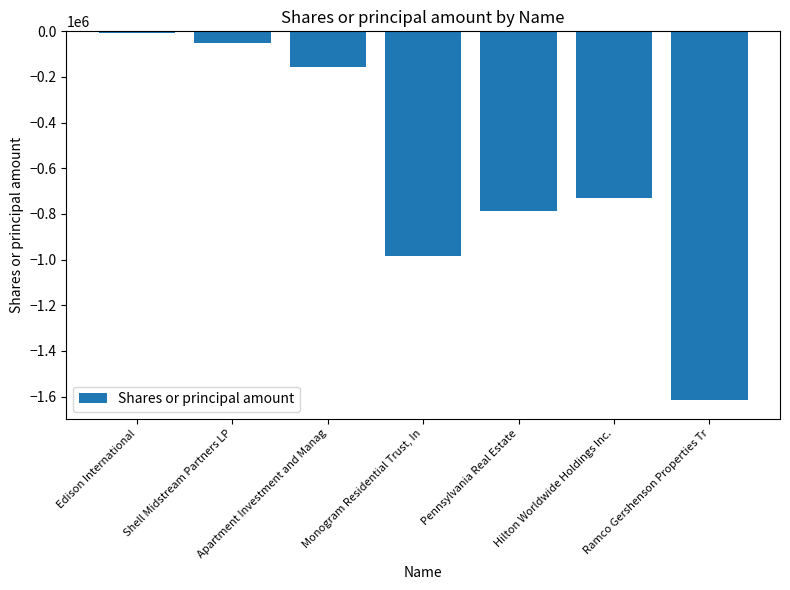

At which label does the data first exceed -732347?

Edison International